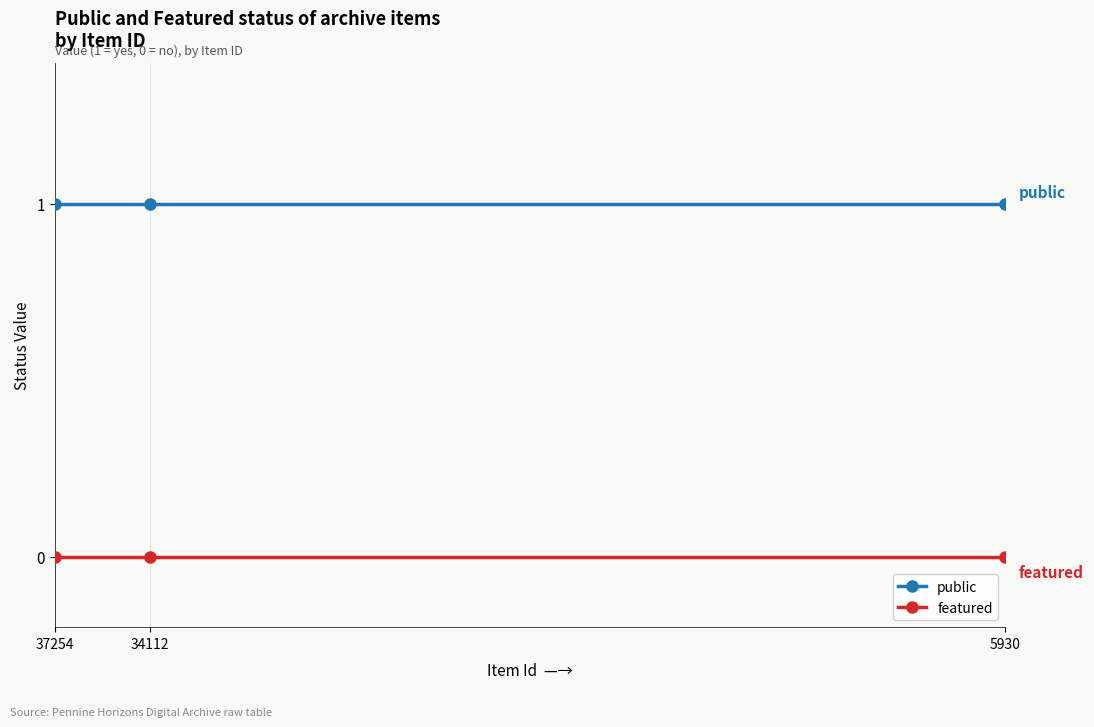

Reading right to left, what are all the values shown in this chart?

public: 5930=1	34112=1	37254=1
featured: 5930=0	34112=0	37254=0